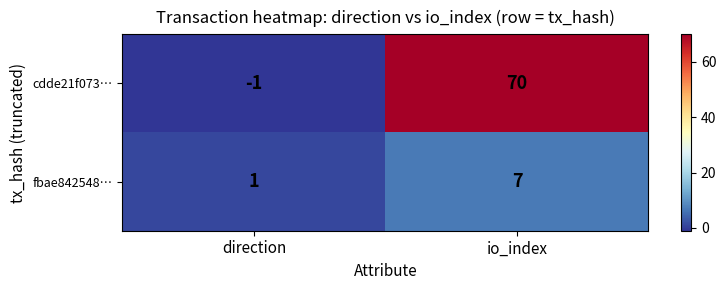

How many distinct data groups are displayed?

2